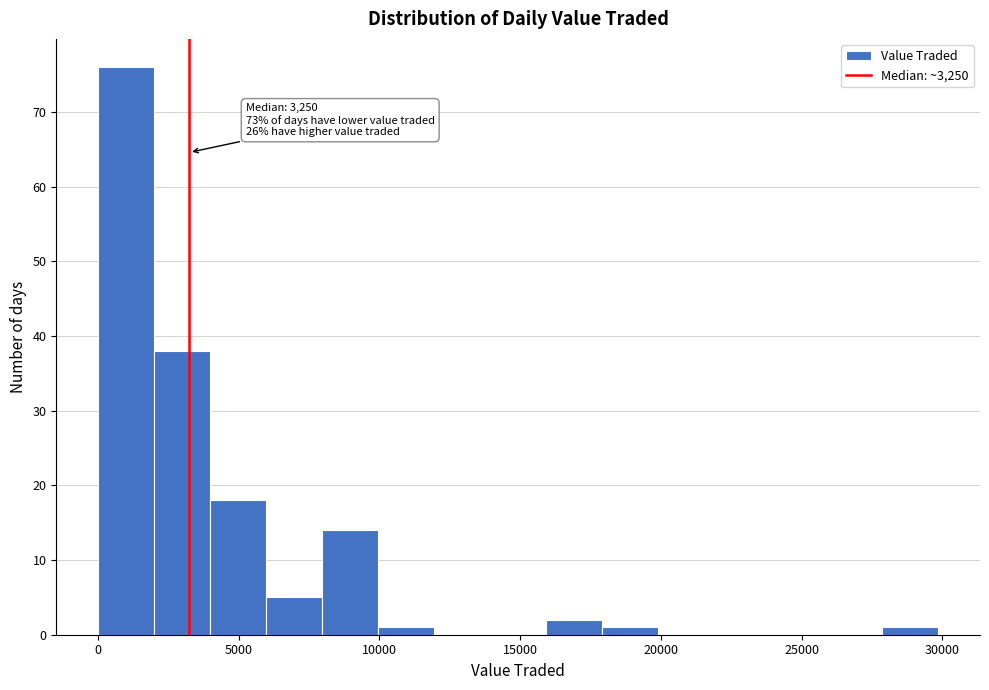

Read against the x-axis, roughly where is the centre of the tallest bar?

1000